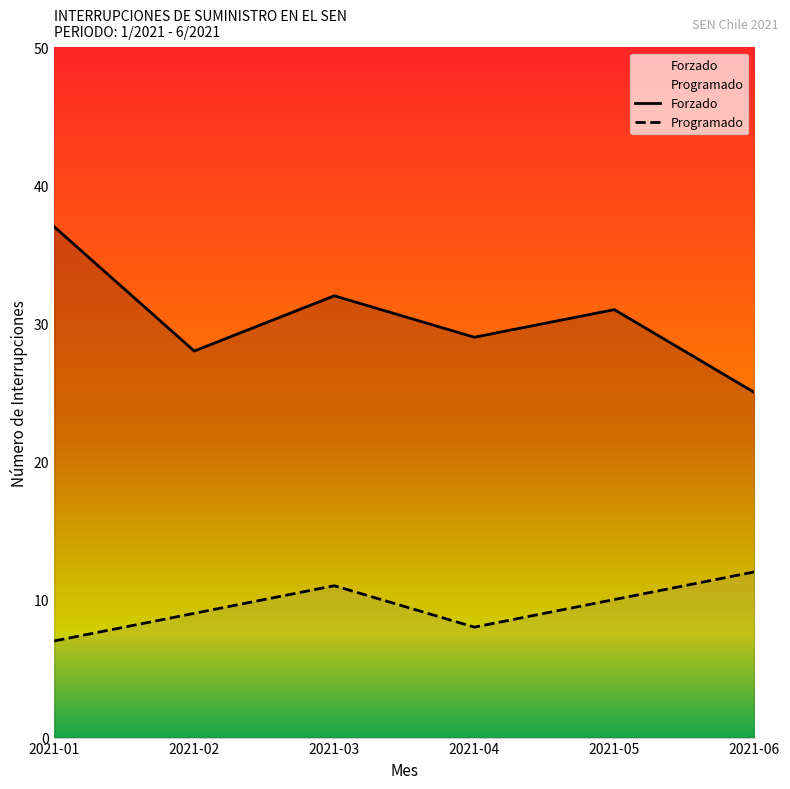

List the labels in order of Forzado value, largest first.

2021-01, 2021-03, 2021-05, 2021-04, 2021-02, 2021-06